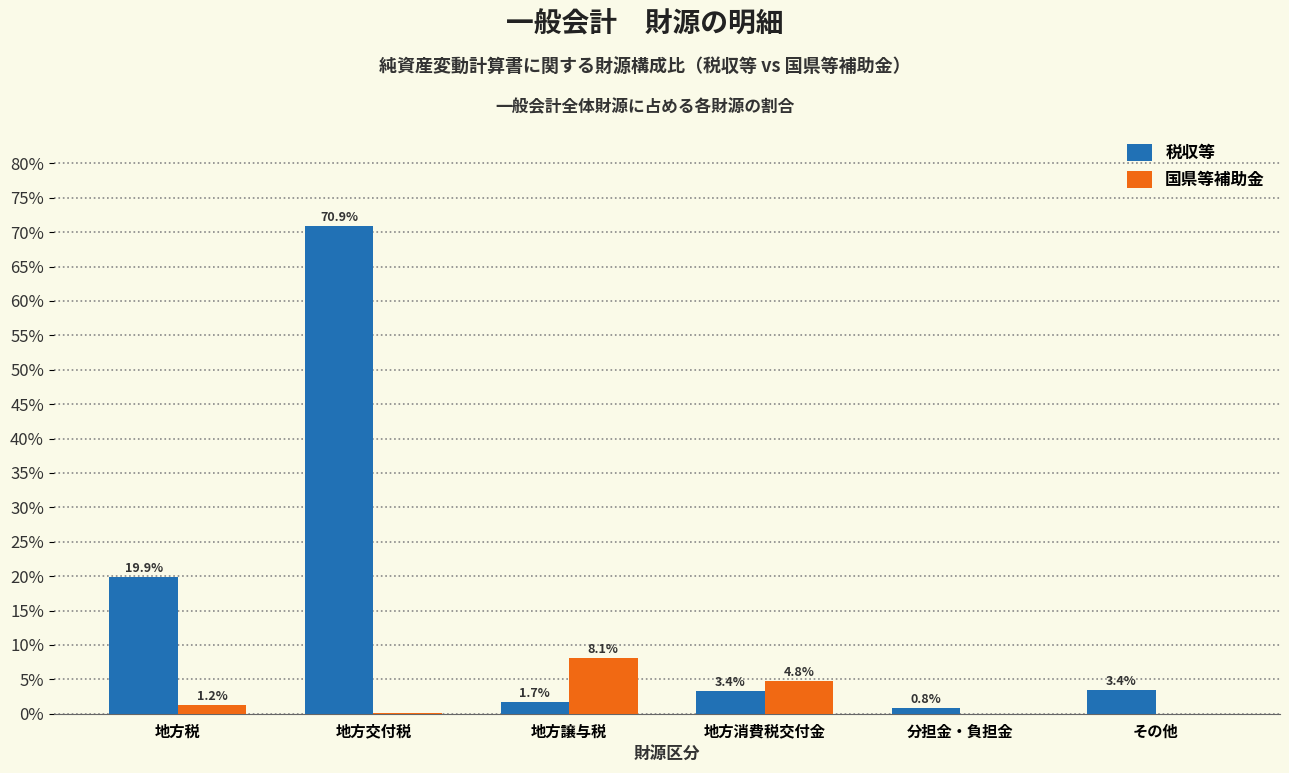

Which series changed the most between 分担金・負担金 and その他?

税収等